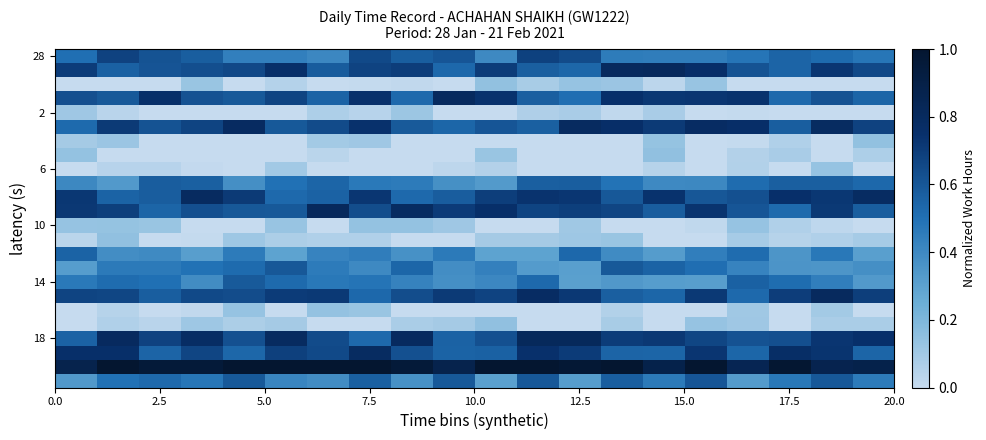

How many data points does each series have?

20